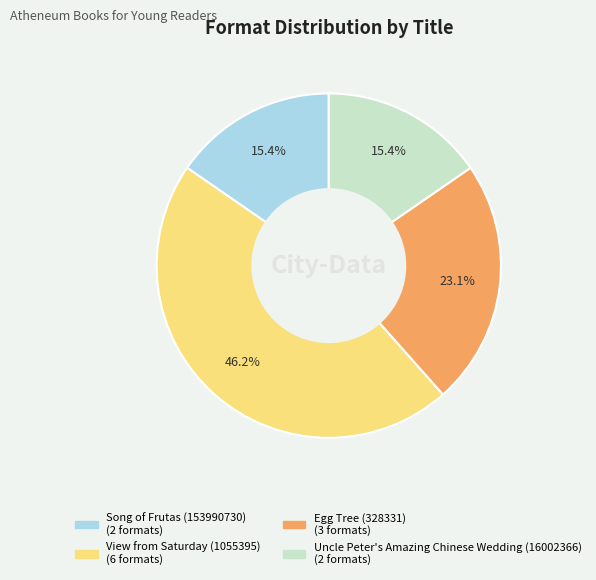

To the nearest percent, what is the difference between the largest and smallest slice percentages?

31%